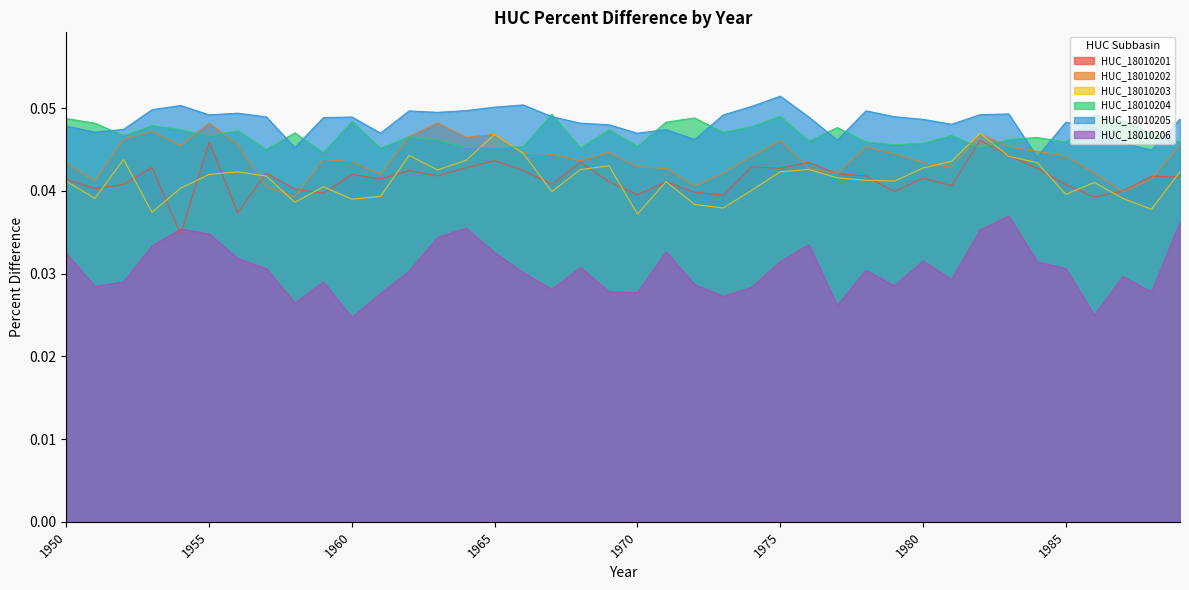

True or false: HUC_18010206 has a value of 0.0 at 1974.

True